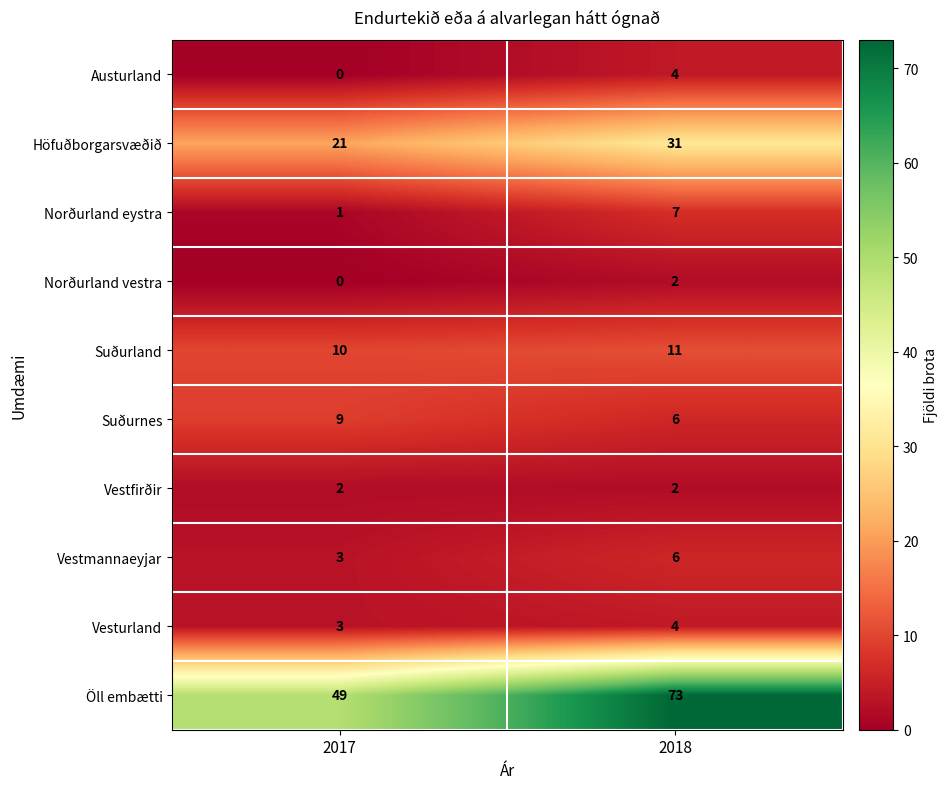

What is the spread (max minus min) of values at 2017?

49